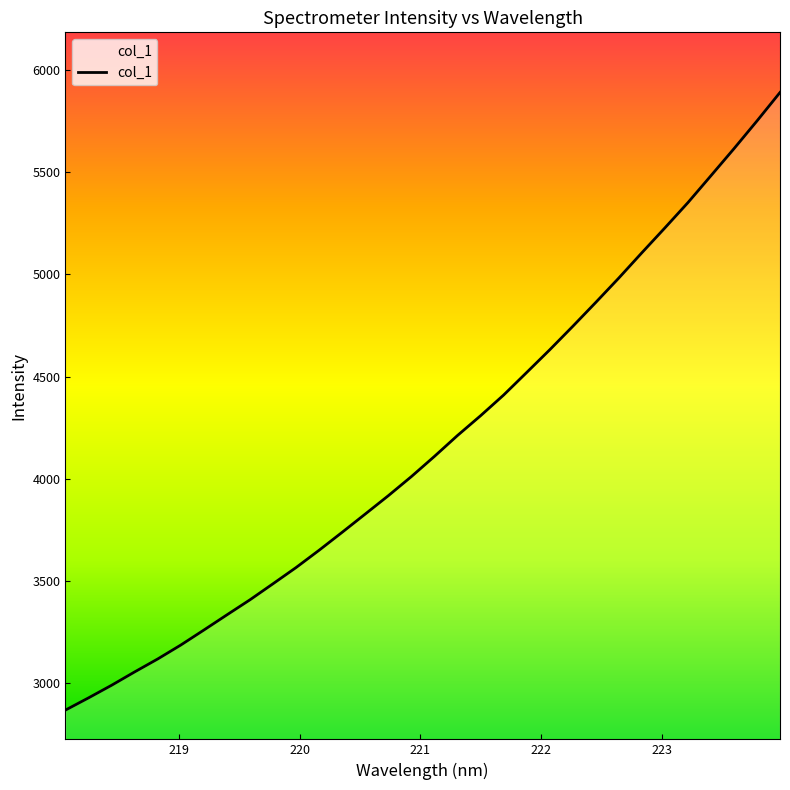

What is the difference between the maximum and minimum values?

3025.2